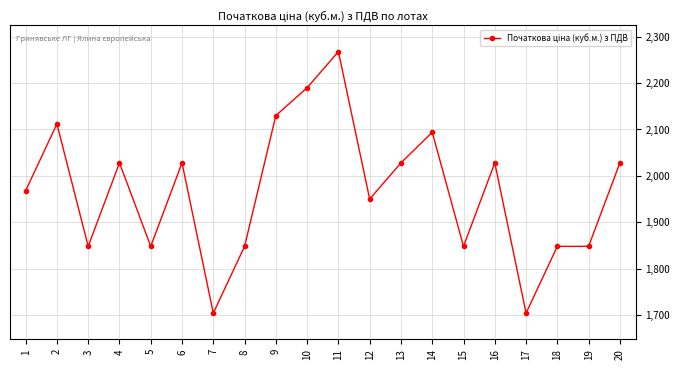

What is the value of the 13th point from the left?

2028